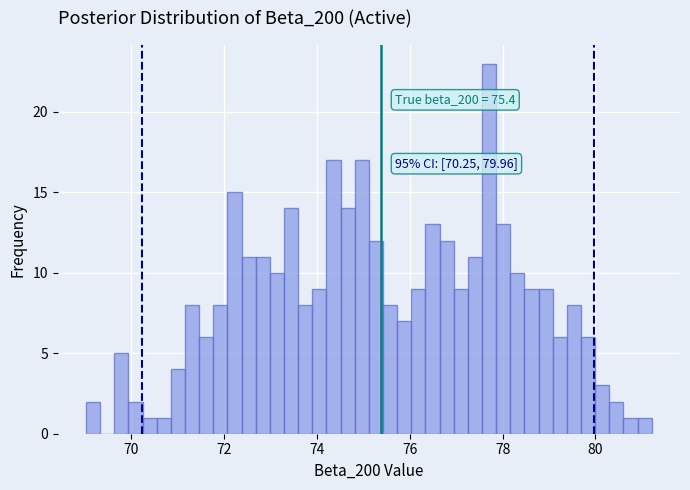

Read against the x-axis, roughly where is the centre of the tallest bar?

77.8